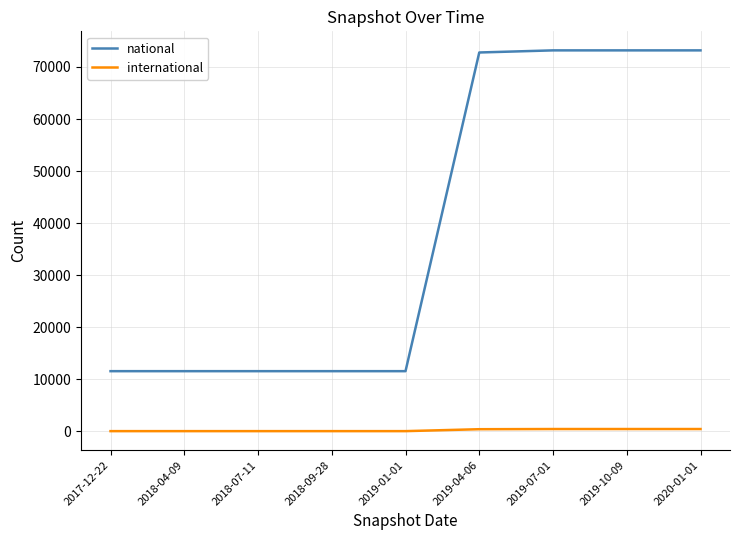

At 2019-10-09, list the series in order from smallest to largest.

international, national